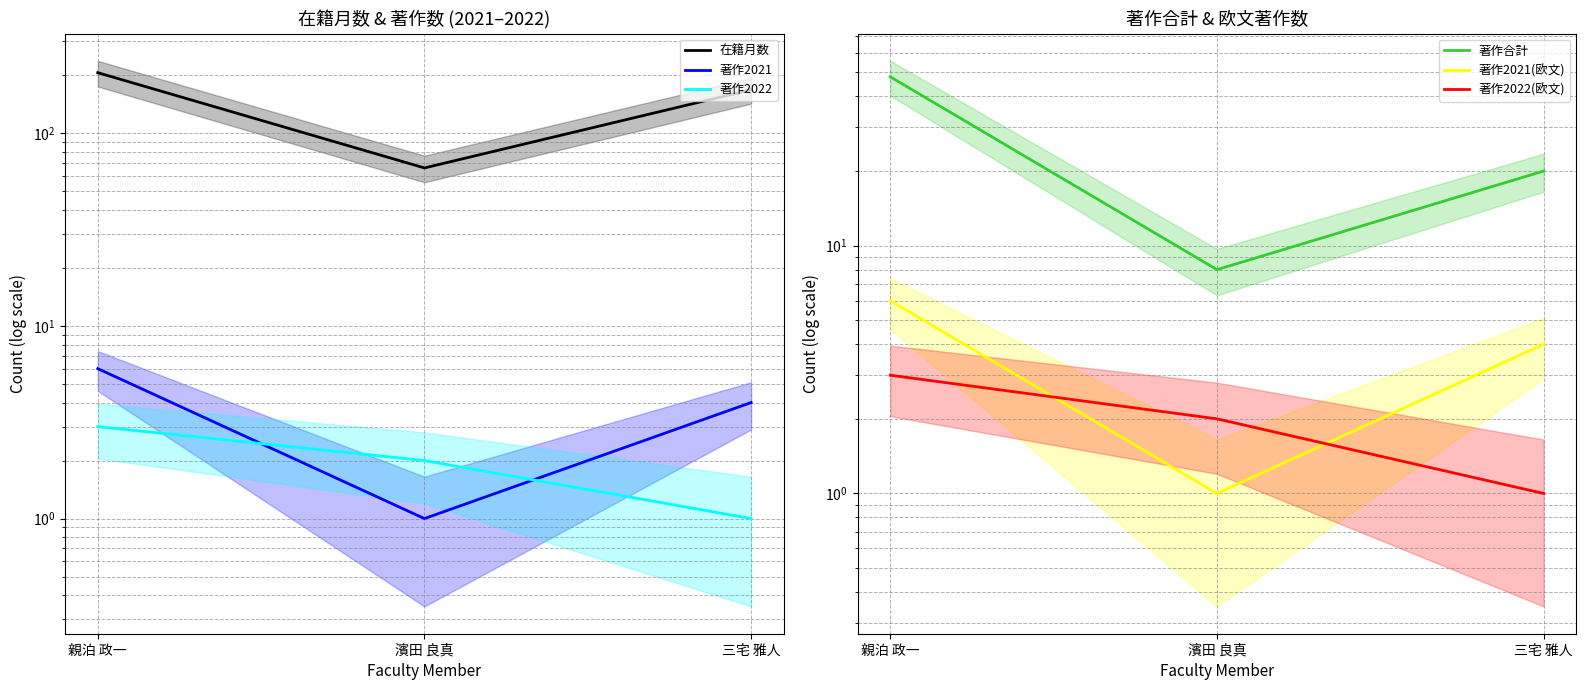

What is the total value across all series at 濱田 良真?

80